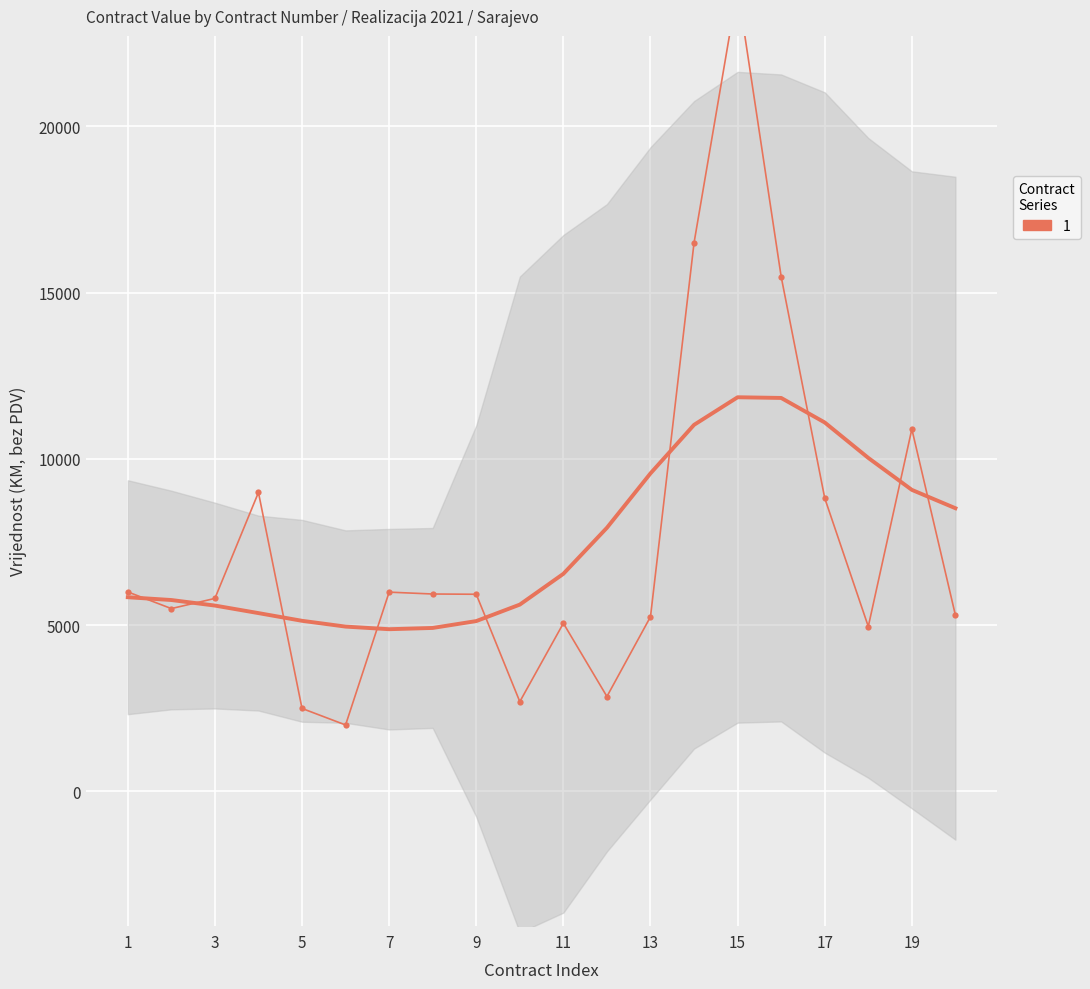

What is the value of the 10th point from the left?

2700.0